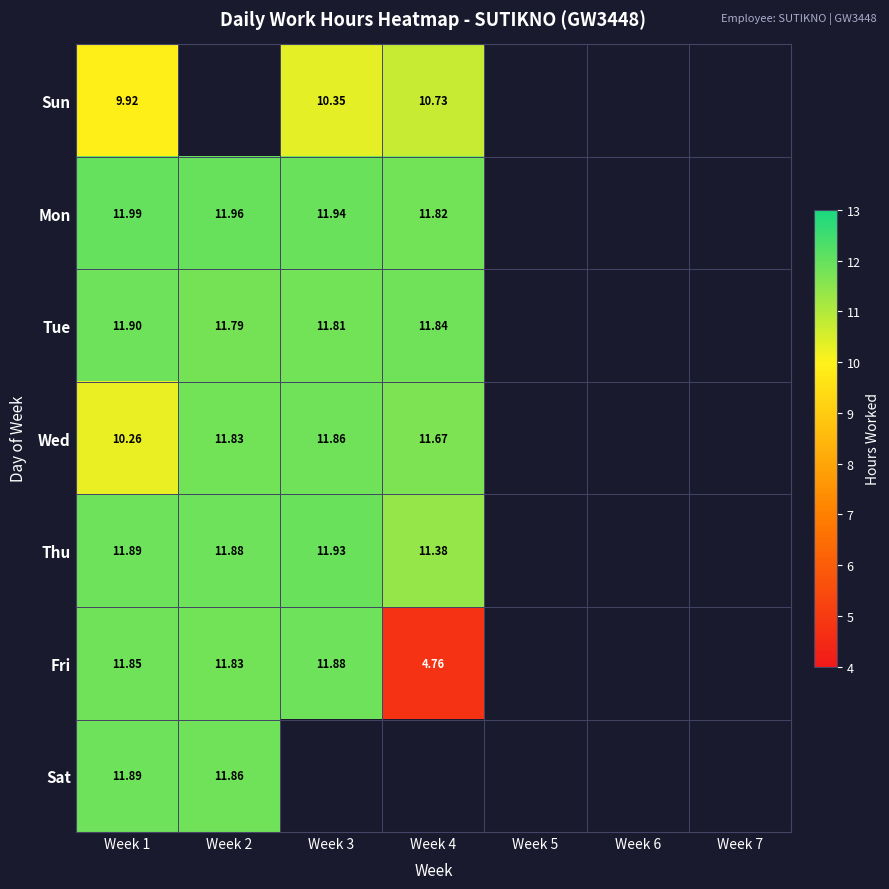

True or false: Sun has a value of 10.3 at Week 3.

True